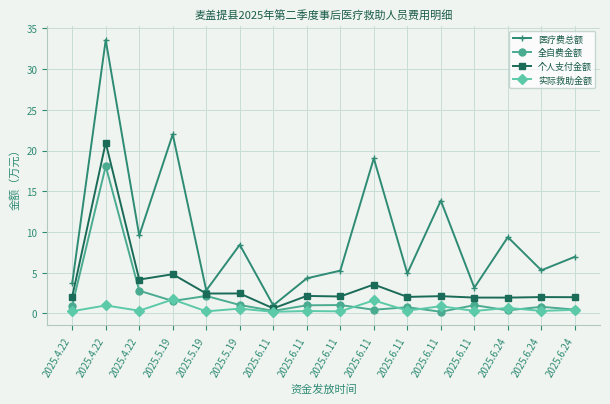

What is the label of the 16th point from the left?

2025.6.24